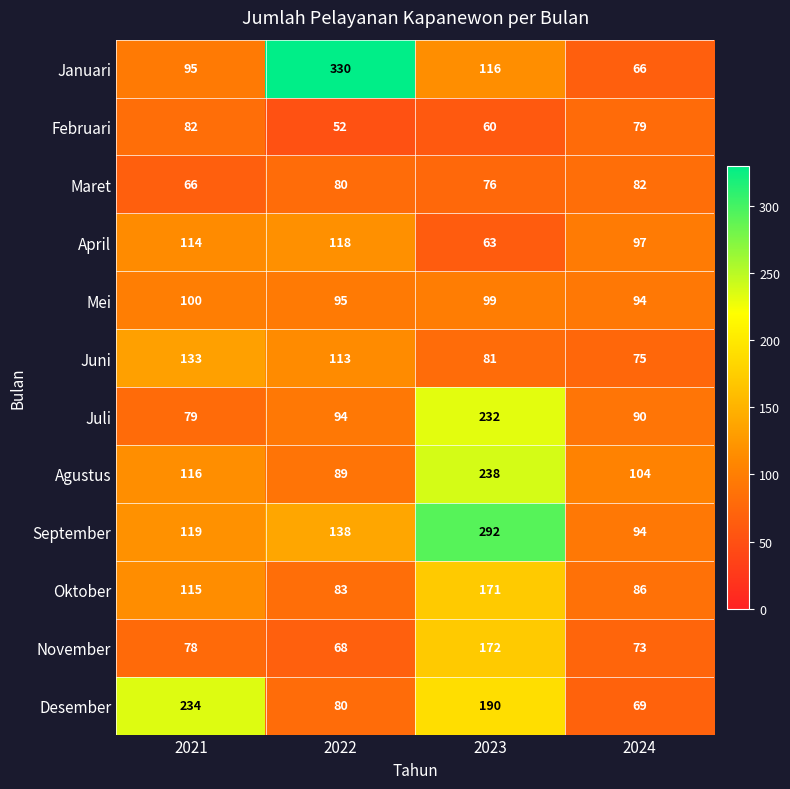

What is the difference between the September values at 2022 and 2023?

154